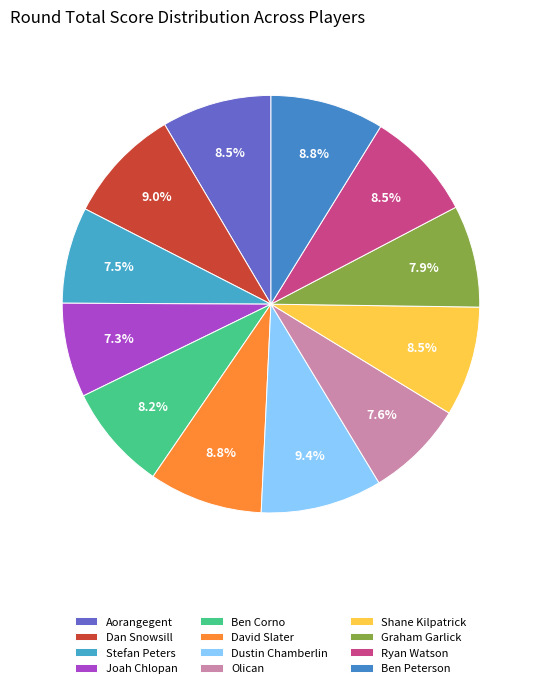

Do Ben Peterson and Joah Chlopan together represent more than half of the pie?

No